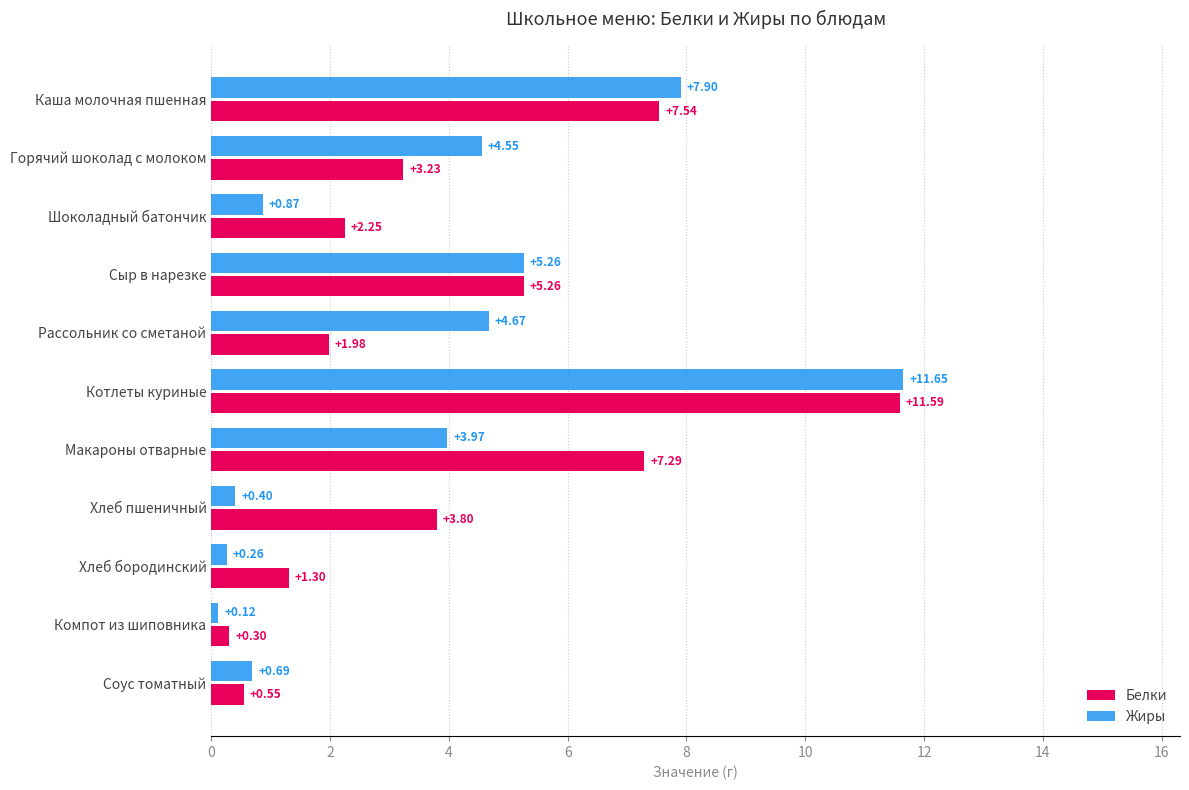

At how many categories does at least one series exceed 6?

3